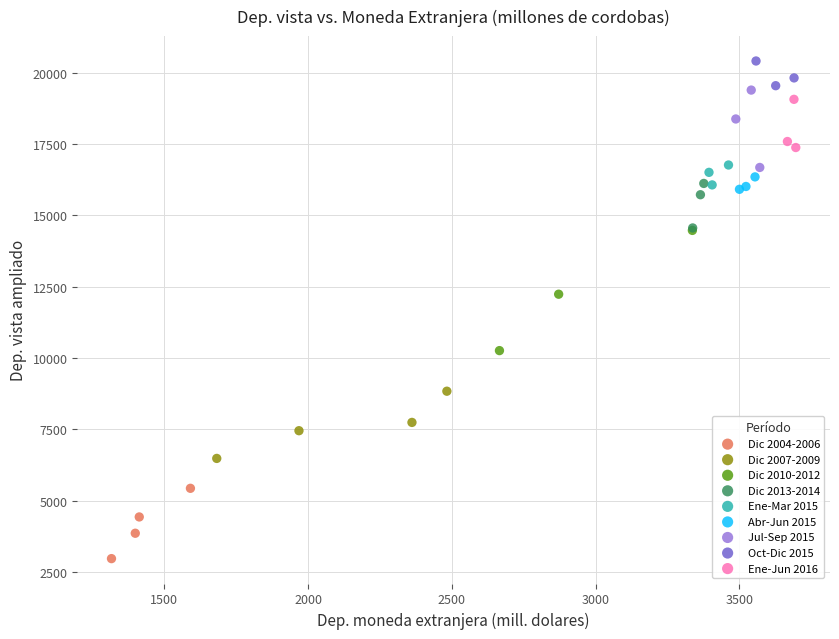

Which series contains the highest Y value?

Oct-Dic 2015